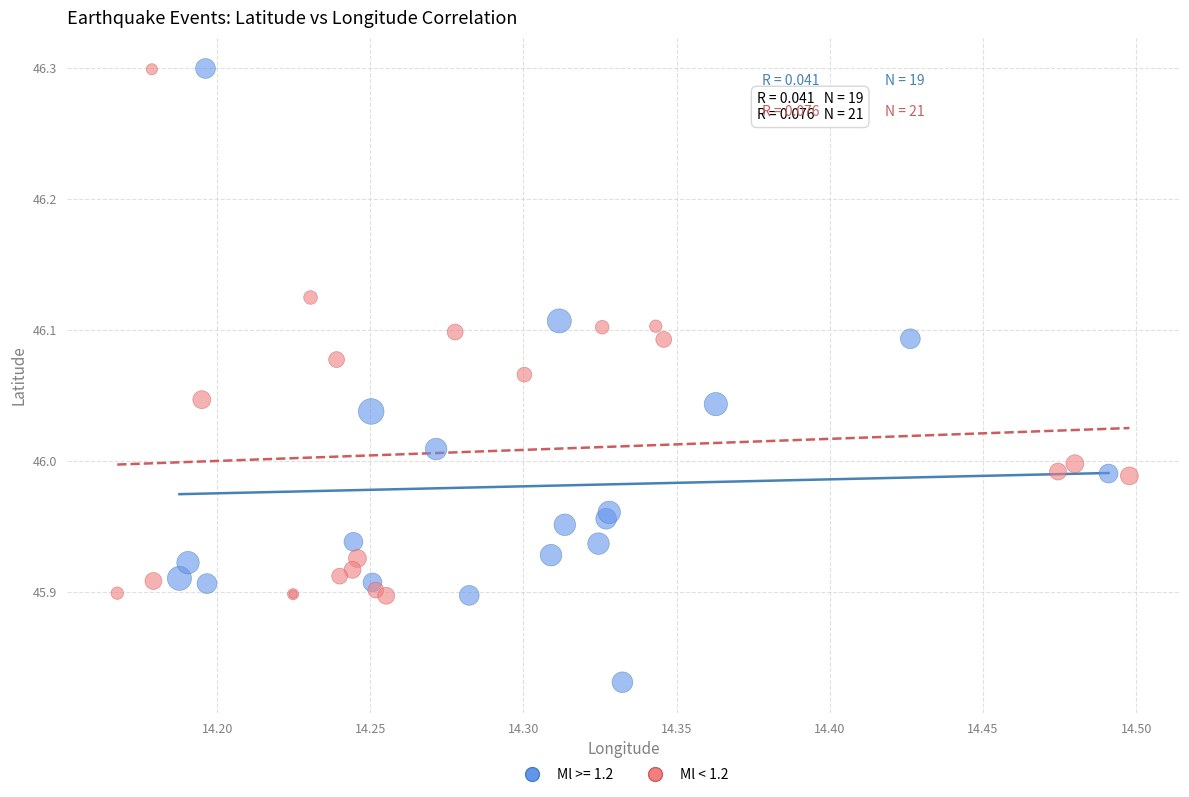

Which series has the largest Y range (max minus min)?

Ml >= 1.2